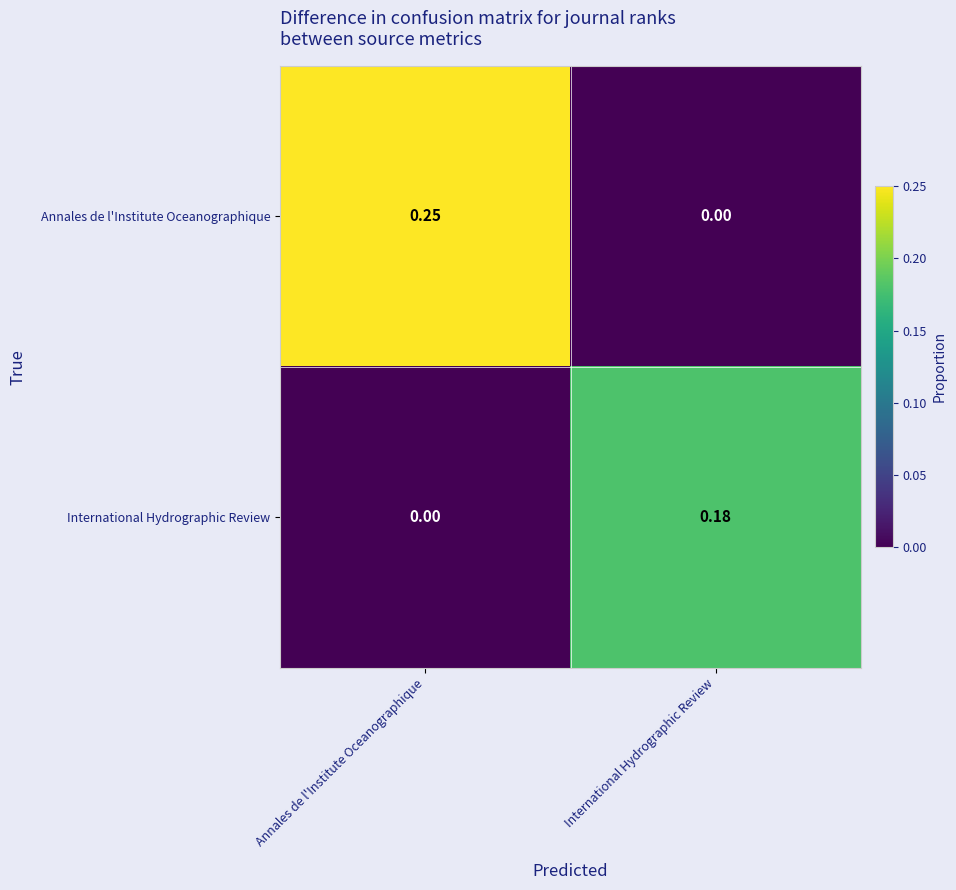

At which category is the sum across all series the highest?

Annales de l'Institute Oceanographique